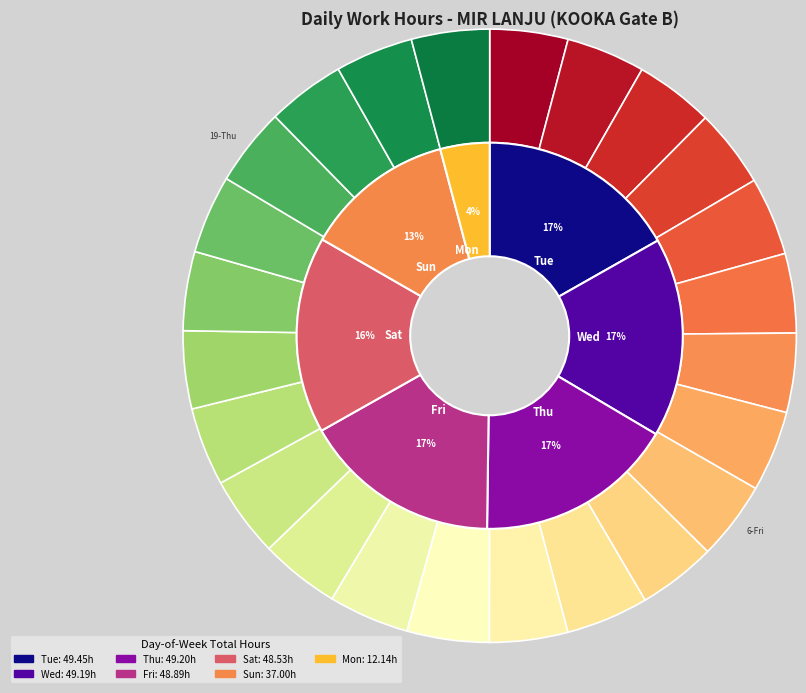

The 20-Fri slice represents 1% of the pie. True or false?

False